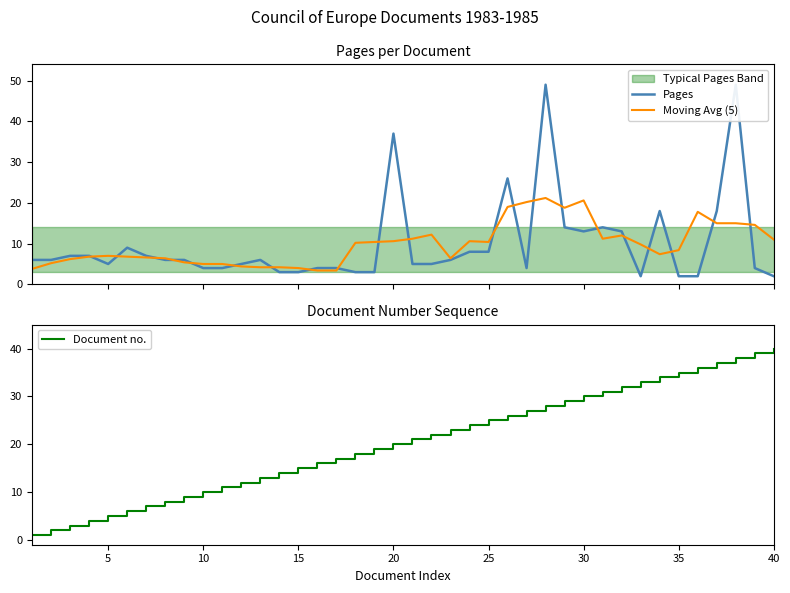

What is the value of the Moving Avg (5) point at the 13th from the left?

4.2